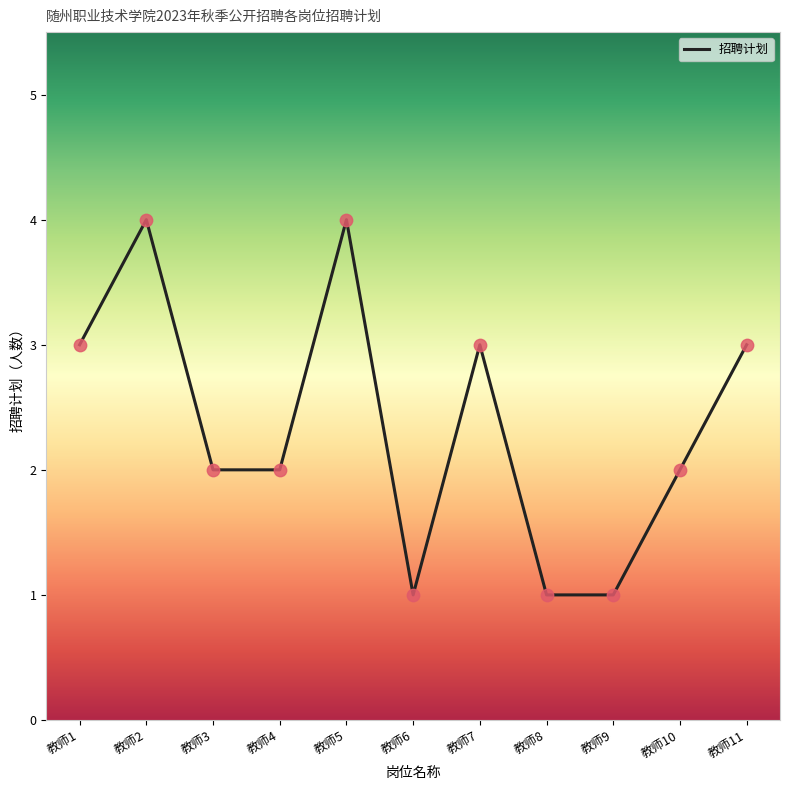

Between 教师5 and 教师3, which is larger?

教师5